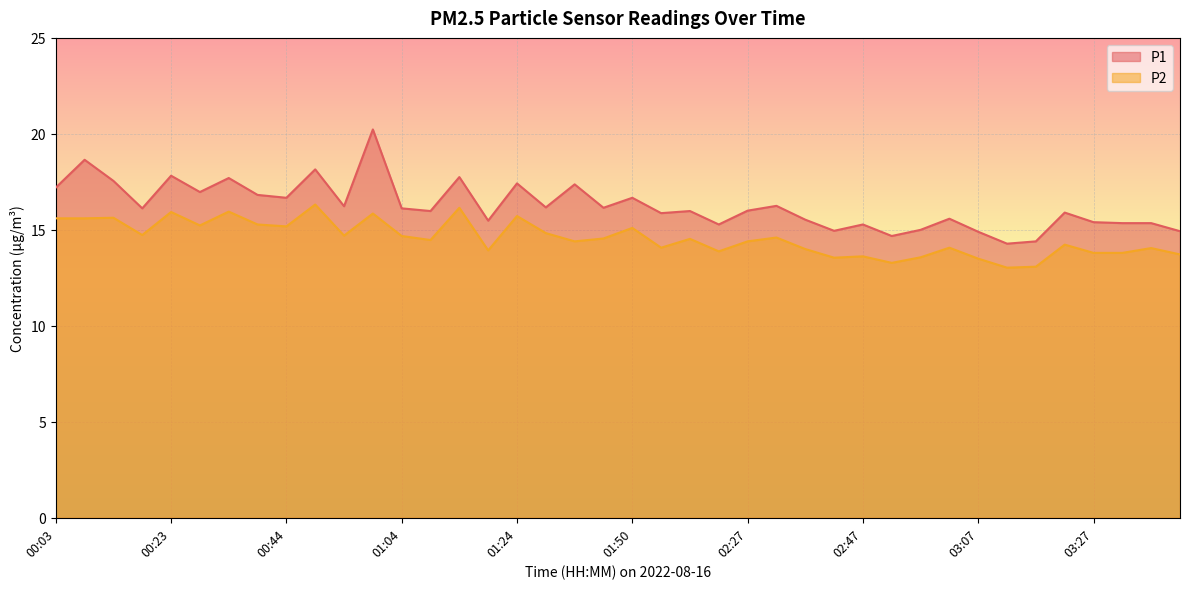

Read the P2 value at 03:12.

13.0